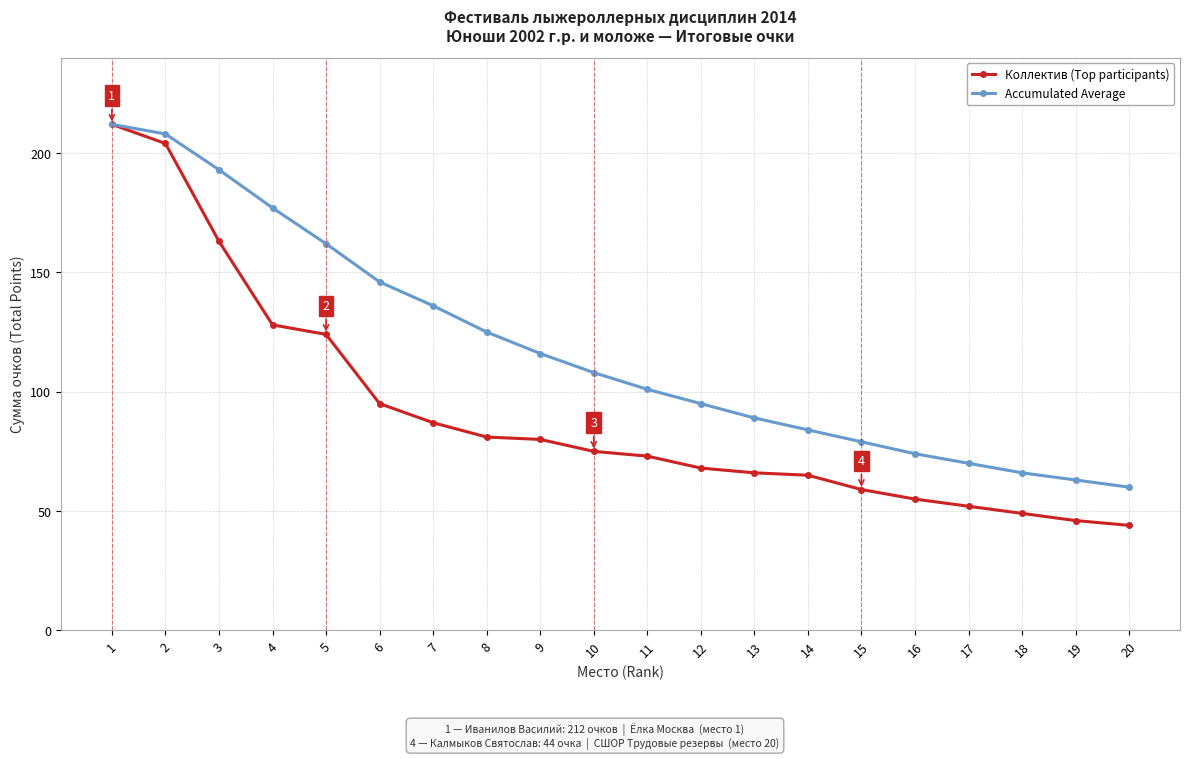

What is the spread (max minus min) of values at 5?

38